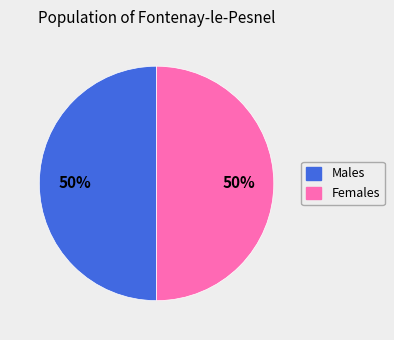

To the nearest percent, what is the average slice percentage?

50%